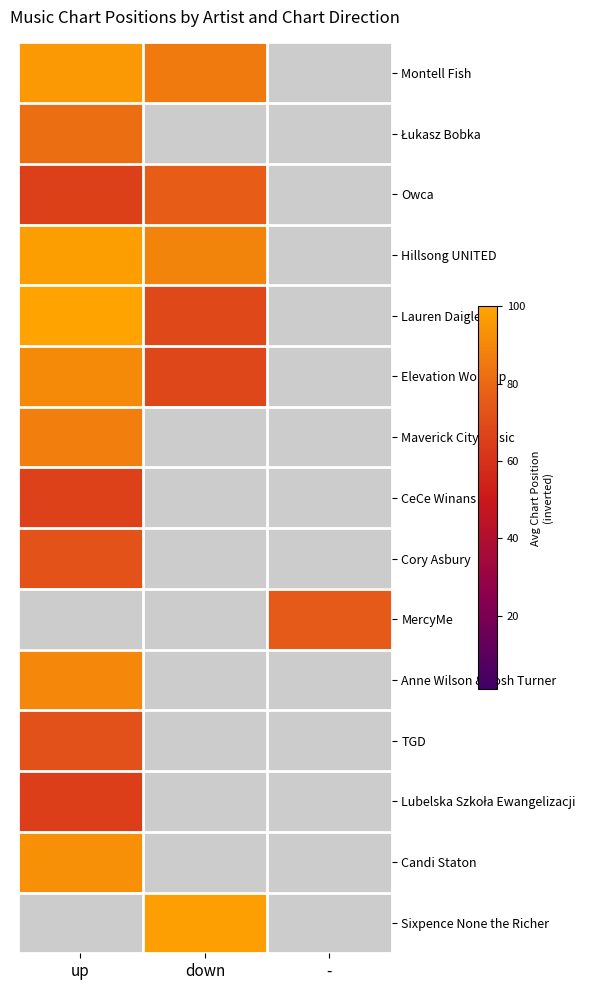

Which category has the highest value in the Hillsong UNITED series?

up